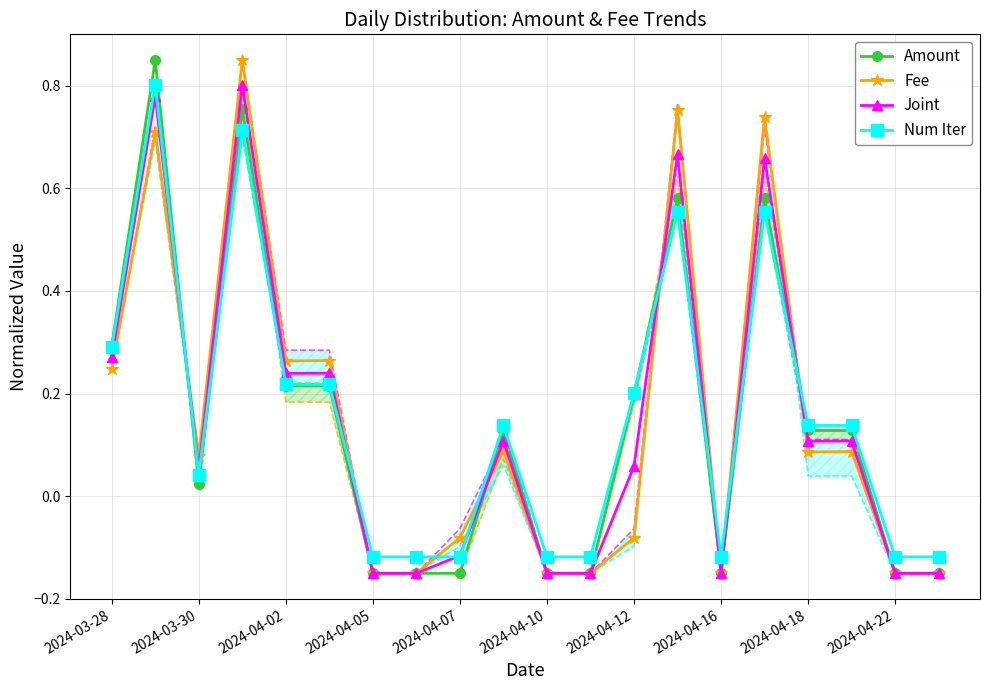

At how many categories does at least one series exceed 0?

12